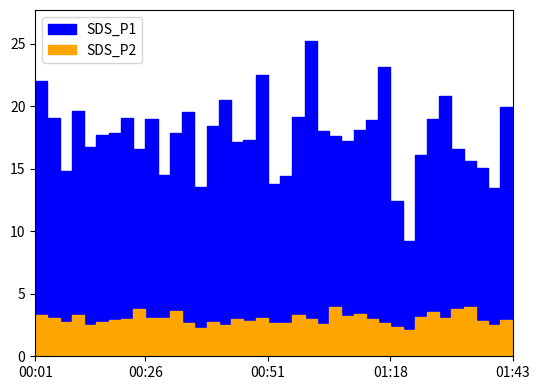

Reading left to right, transcribe all the data shown in this chart.

SDS_P1: 00:01=22.0	00:04=19.0	00:06=14.8	00:11=19.6	00:14=16.8	00:16=17.7	00:19=17.9	00:21=19.0	00:24=16.6	00:26=18.9	00:29=14.5	00:31=17.9	00:33=19.5	00:36=13.6	00:38=18.4	00:41=20.5	00:43=17.1	00:46=17.3	00:48=22.5	00:51=13.8	00:53=14.4	00:56=19.1	00:58=25.2	01:01=18.0	01:03=17.6	01:06=17.2	01:08=18.1	01:13=18.9	01:16=23.1	01:18=12.4	01:21=9.2	01:23=16.1	01:26=18.9	01:28=20.8	01:31=16.6	01:33=15.6	01:36=15.1	01:38=13.4	01:41=19.9	01:43=14.2
SDS_P2: 00:01=3.3	00:04=3.0	00:06=2.7	00:11=3.3	00:14=2.5	00:16=2.7	00:19=2.9	00:21=3.0	00:24=3.8	00:26=3.0	00:29=3.1	00:31=3.6	00:33=2.7	00:36=2.3	00:38=2.8	00:41=2.5	00:43=3.0	00:46=2.8	00:48=3.0	00:51=2.6	00:53=2.7	00:56=3.3	00:58=3.0	01:01=2.6	01:03=4.0	01:06=3.2	01:08=3.4	01:13=3.0	01:16=2.7	01:18=2.4	01:21=2.1	01:23=3.1	01:26=3.5	01:28=3.1	01:31=3.8	01:33=4.0	01:36=2.9	01:38=2.5	01:41=2.9	01:43=2.5